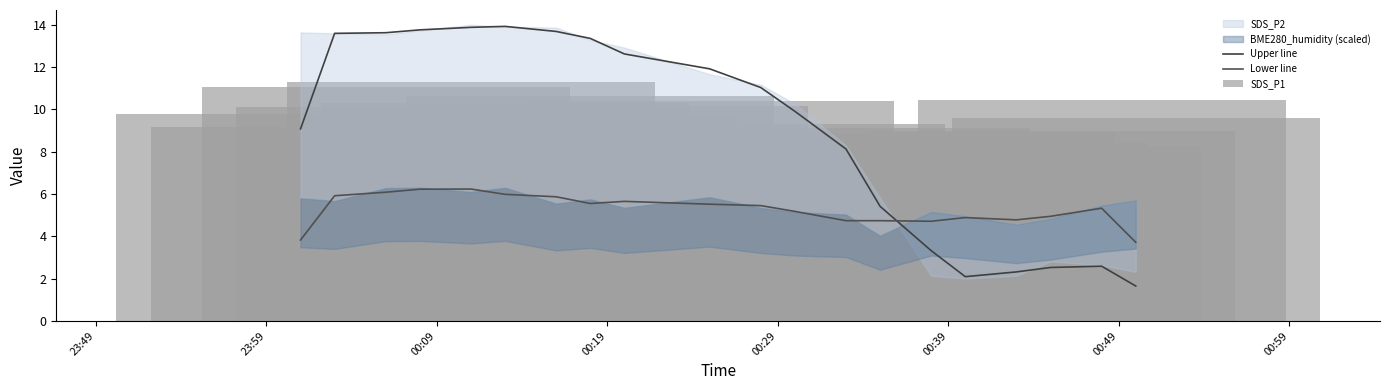

Does the chart contain stacked bars?

No